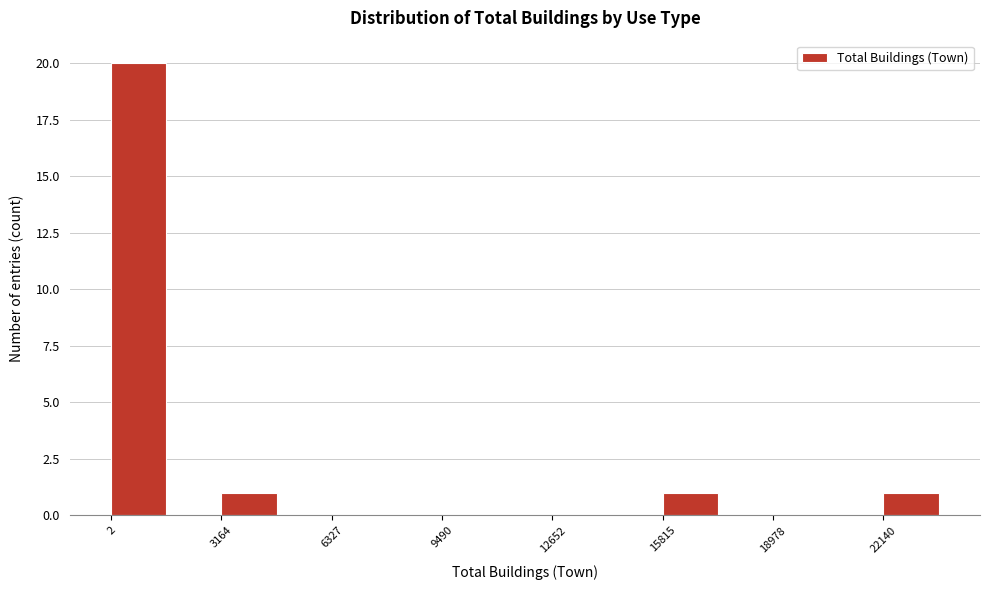

Read against the x-axis, roughly where is the centre of the tallest bar?

1000